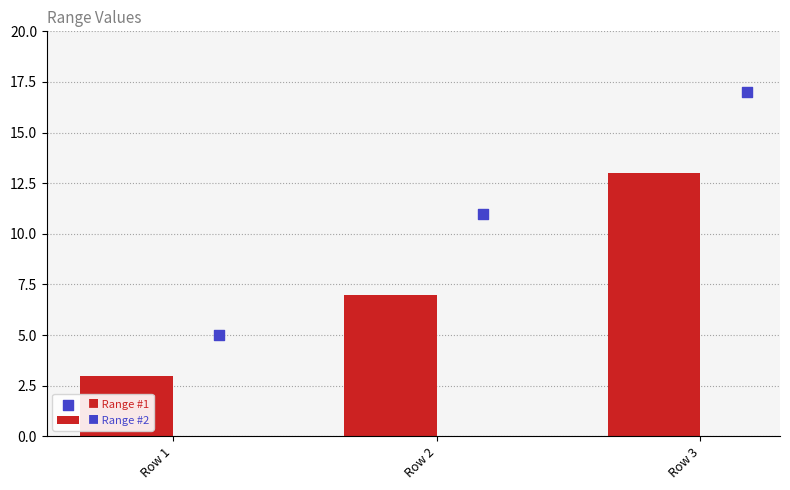

What is the ratio of the value at Row 3 to the value at Row 2?

1.9